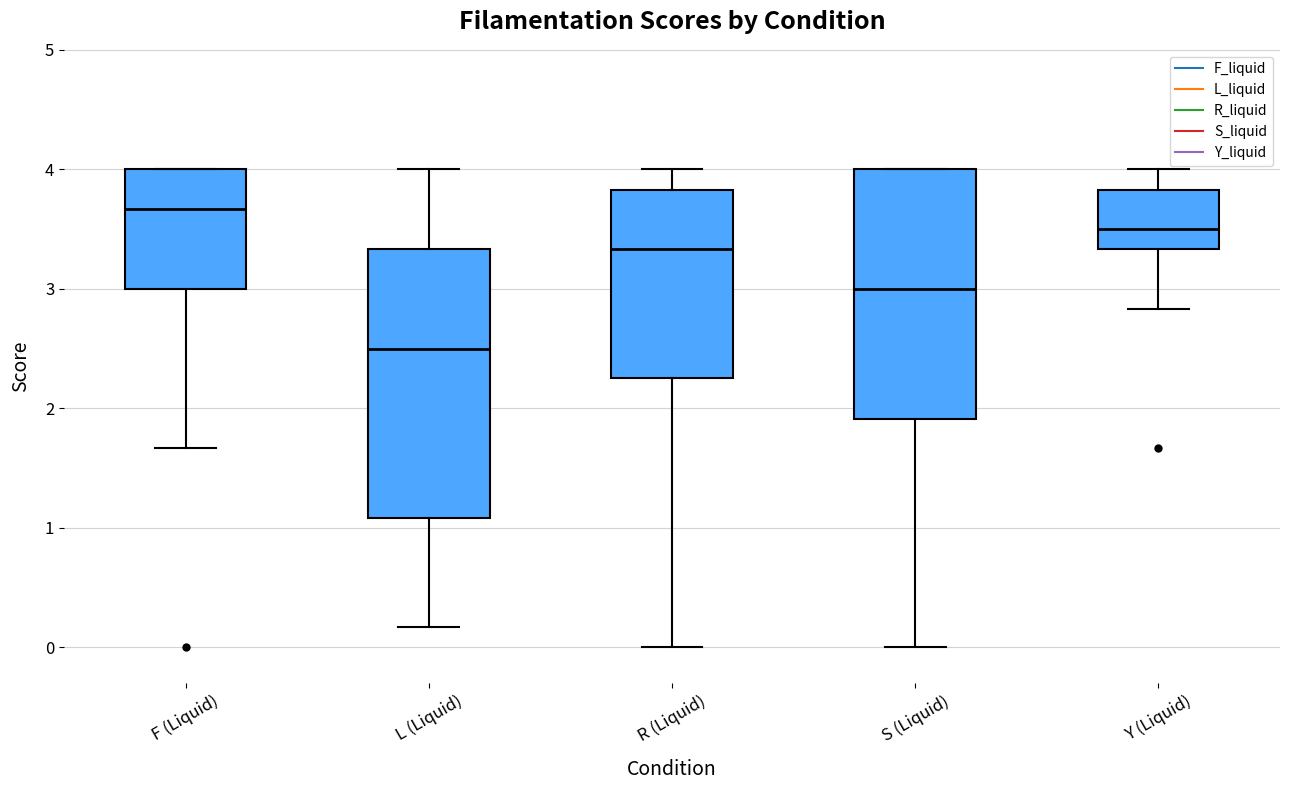

Which box has the highest median line?

F (Liquid)